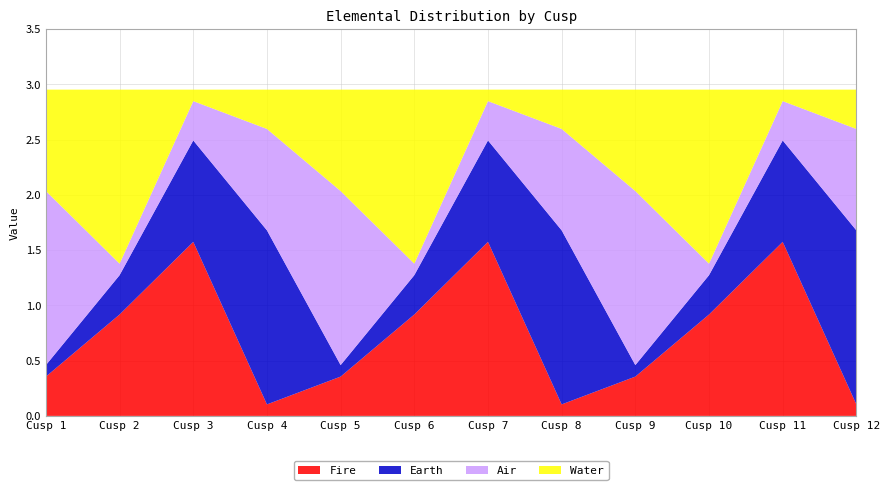

Reading right to left, transcribe all the data shown in this chart.

Fire: 0.1	1.6	0.9	0.4	0.1	1.6	0.9	0.4	0.1	1.6	0.9	0.4
Earth: 1.6	0.9	0.4	0.1	1.6	0.9	0.4	0.1	1.6	0.9	0.4	0.1
Air: 0.9	0.4	0.1	1.6	0.9	0.4	0.1	1.6	0.9	0.4	0.1	1.6
Water: 0.4	0.1	1.6	0.9	0.4	0.1	1.6	0.9	0.4	0.1	1.6	0.9